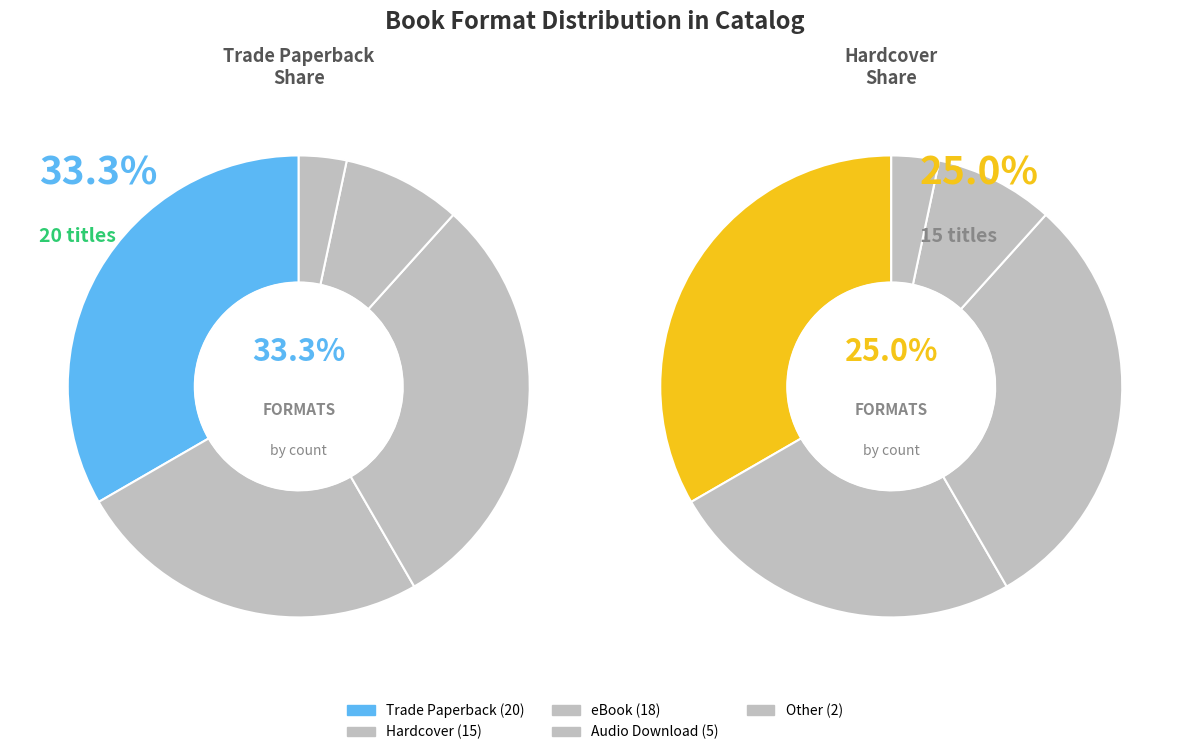

Combined, what portion of the pie is Audio Download and Trade Paperback?

41.7%